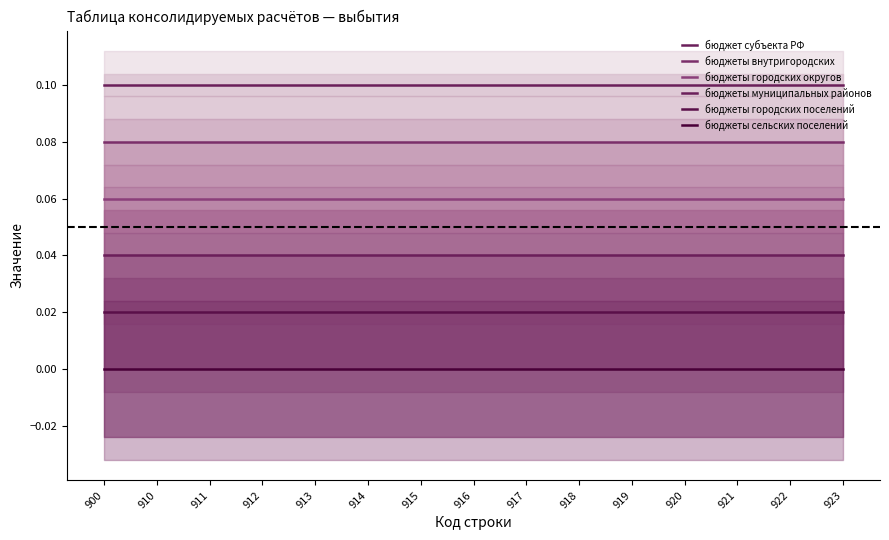

Which category has the lowest value across all series?

900